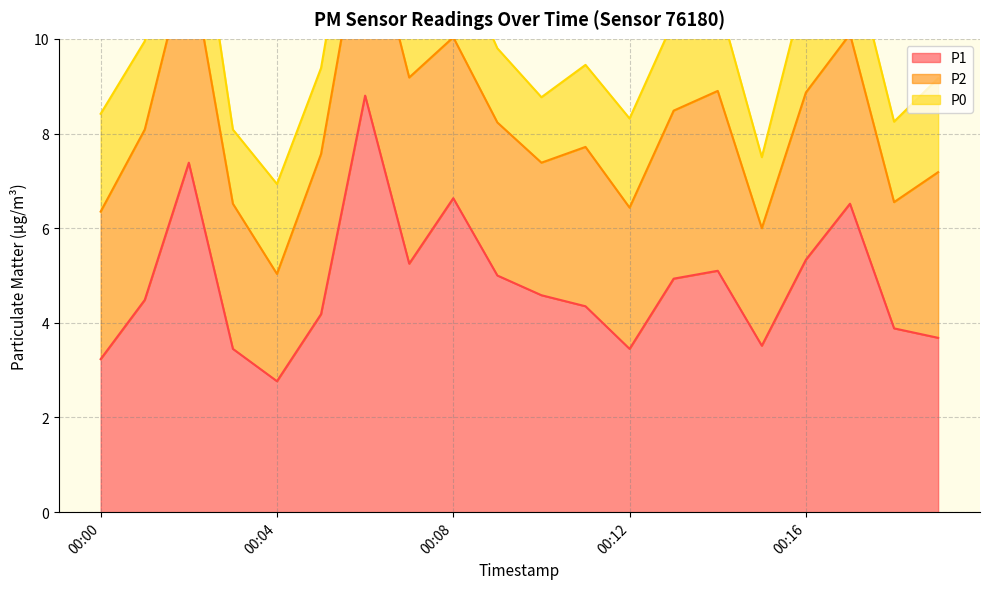

What is the difference between the maximum and minimum values in the P0 series?

1.1